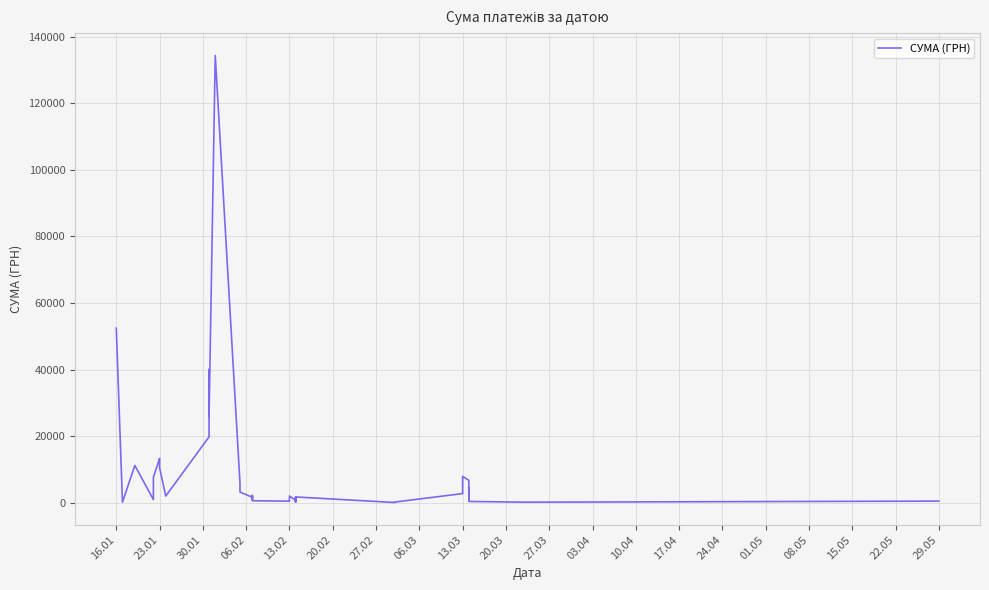

Count the number of data series in this chart.

1